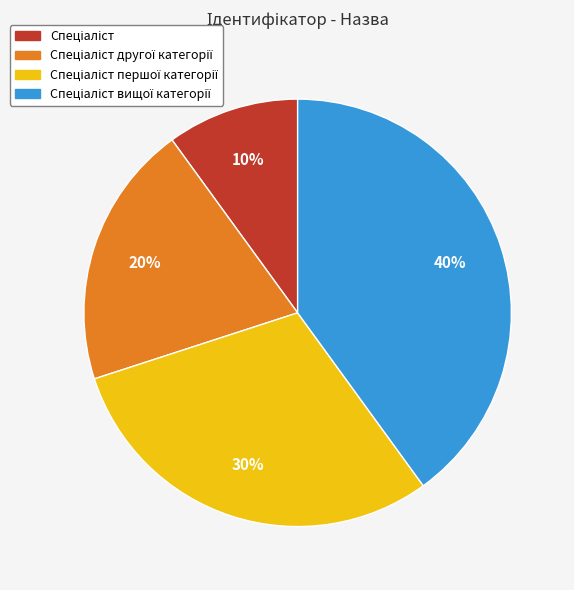

To the nearest percent, what is the difference between the largest and smallest slice percentages?

30%